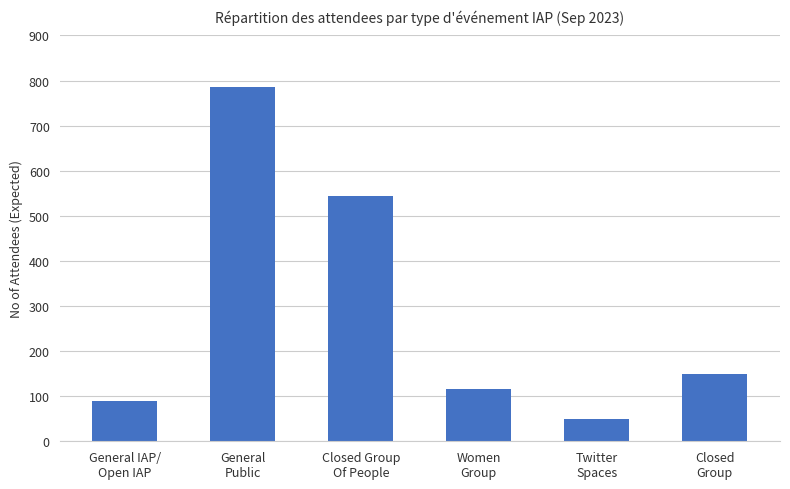

Reading left to right, list all the values displayed in this chart.

90	785	545	115	50	150